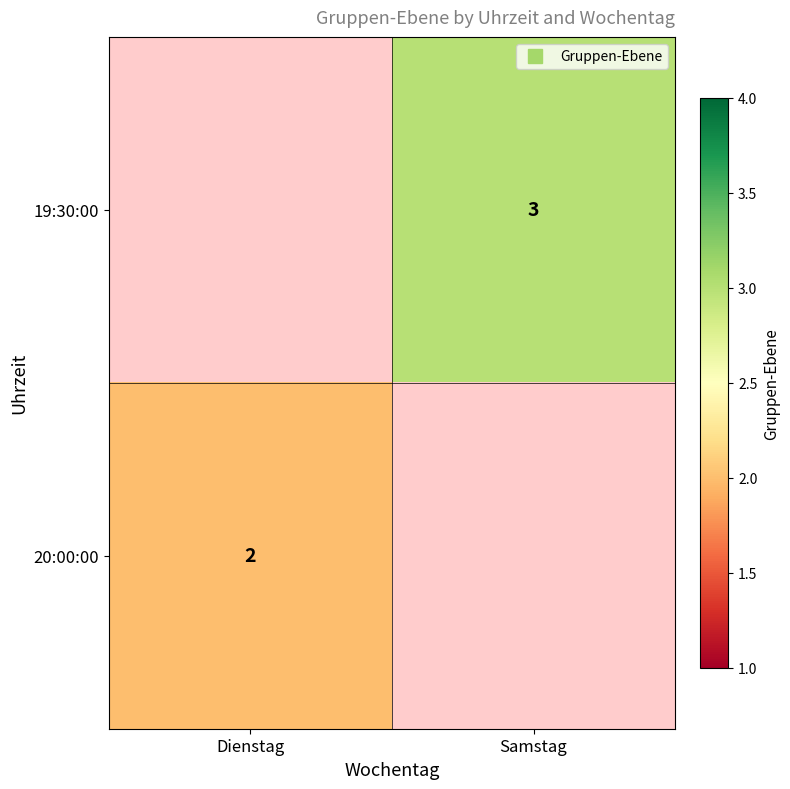

The value of 20:00:00 at Dienstag is 3. True or false?

False